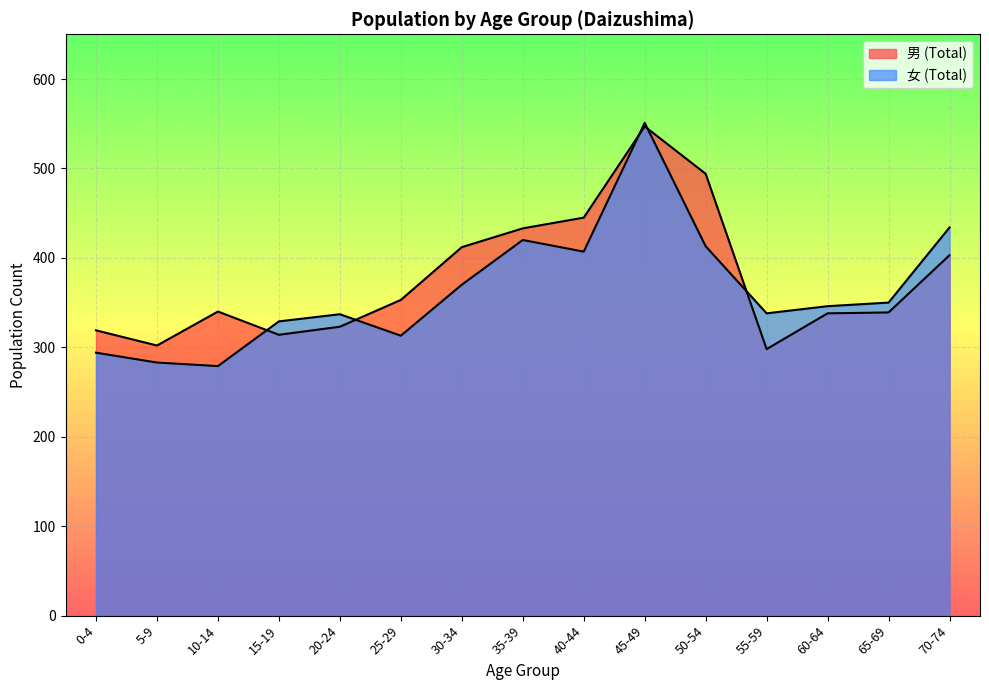

Which series changed the most between 35-39 and 65-69?

男 (Total)